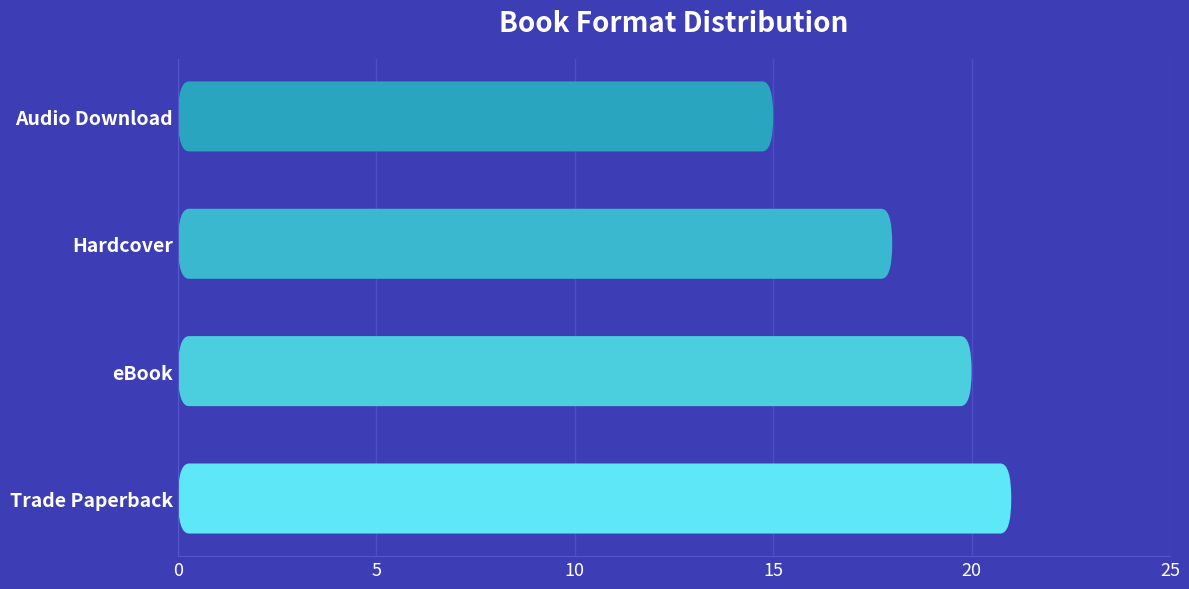

Read the value at eBook.

20